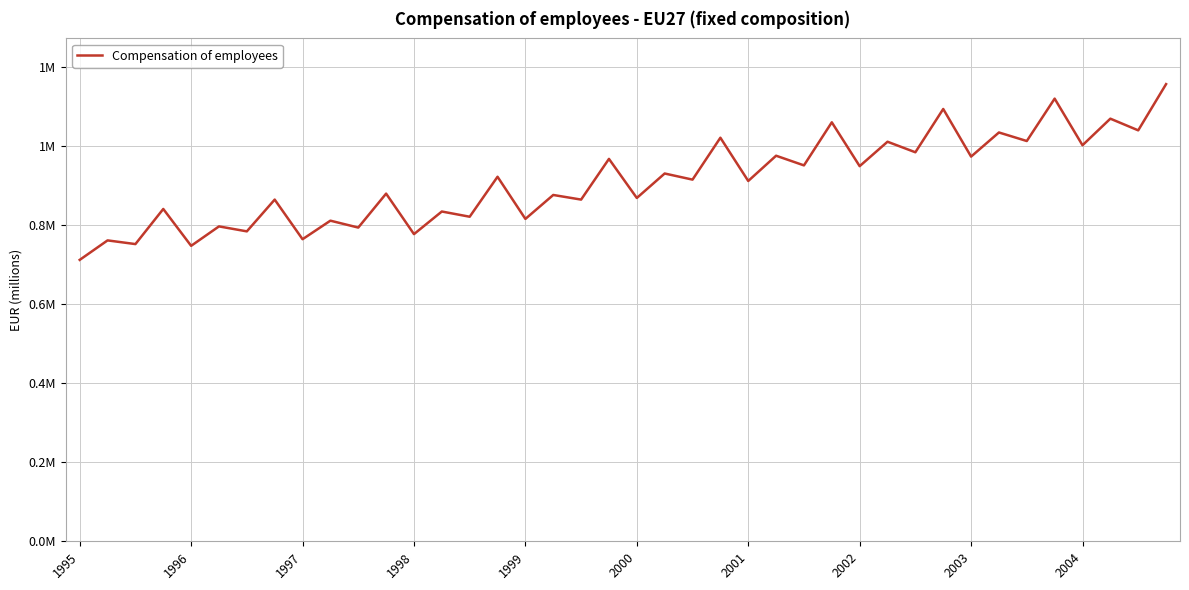

What is the value of the 9th point from the left?

0.8